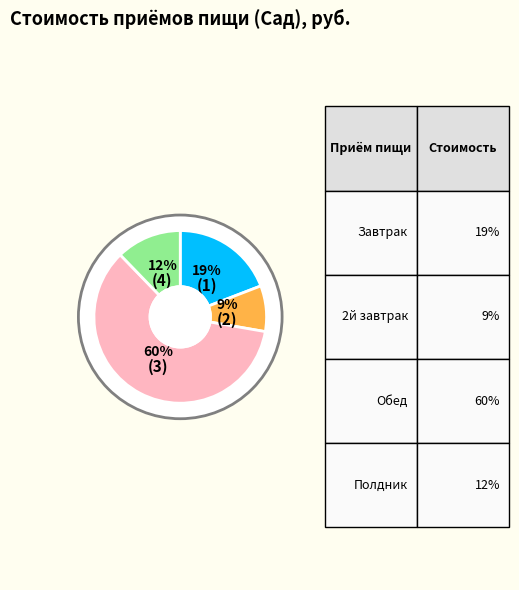

What is the smallest slice in the pie chart?

2й завтрак